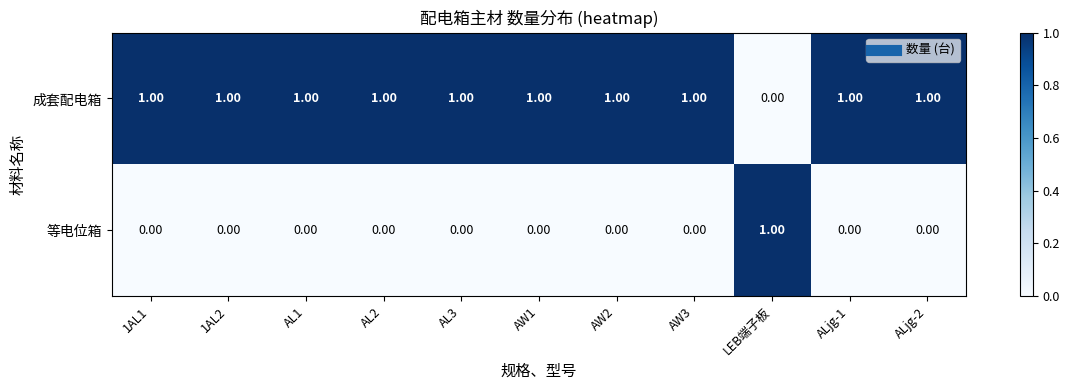

At which label is 成套配电箱 closest to 0?

LEB端子板